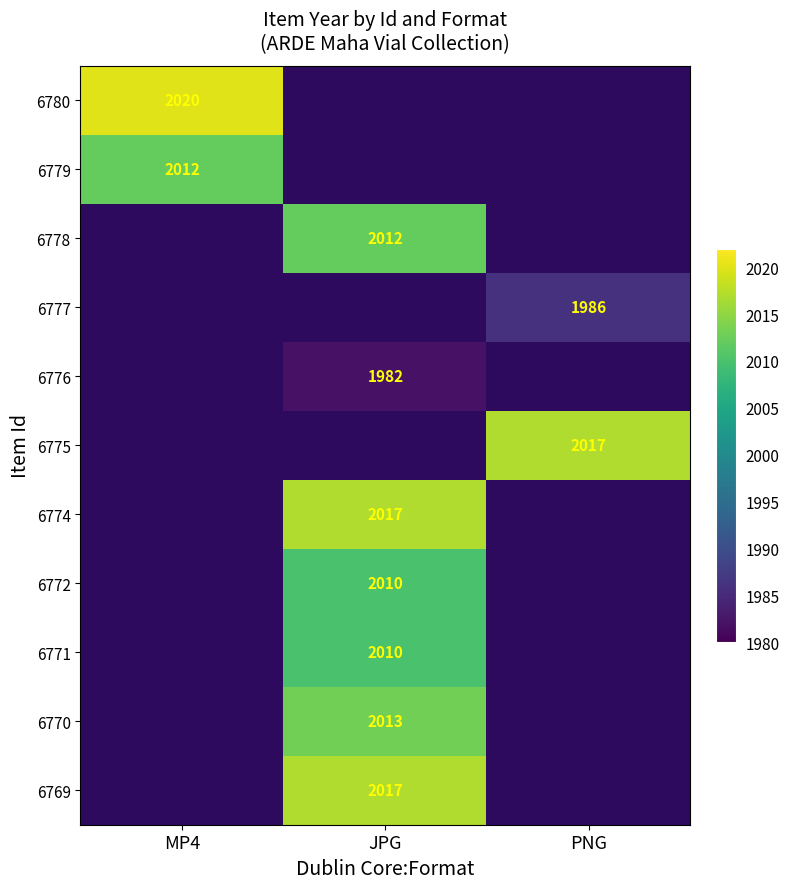

How many distinct data groups are displayed?

11